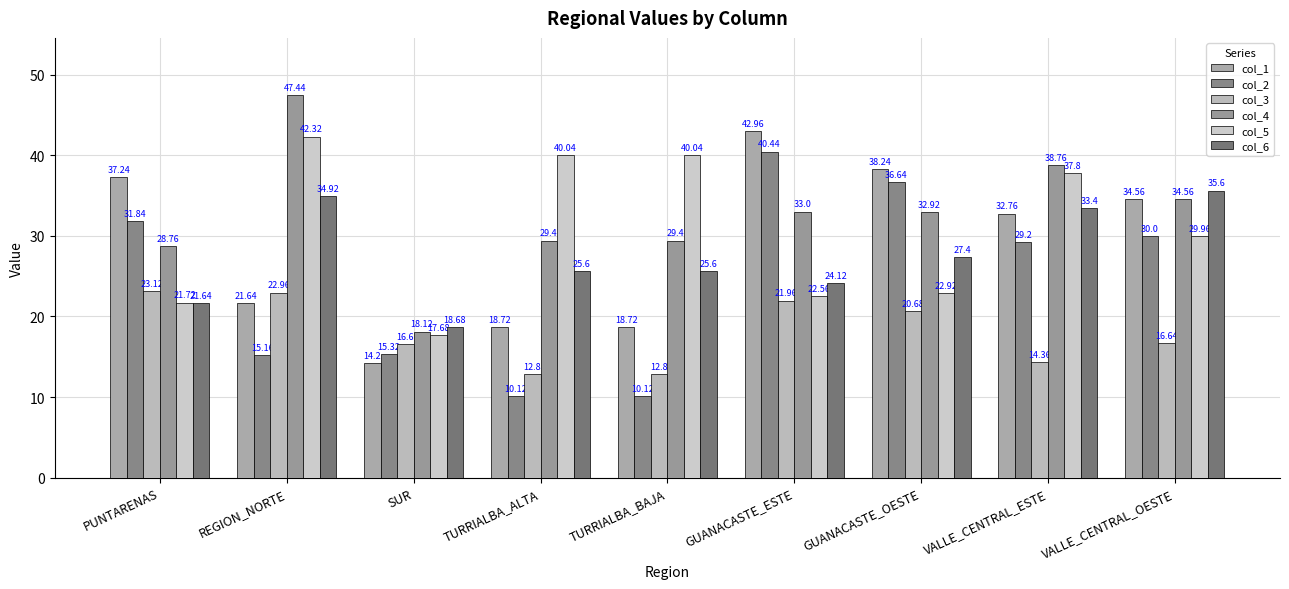

What position from the right is SUR?

7